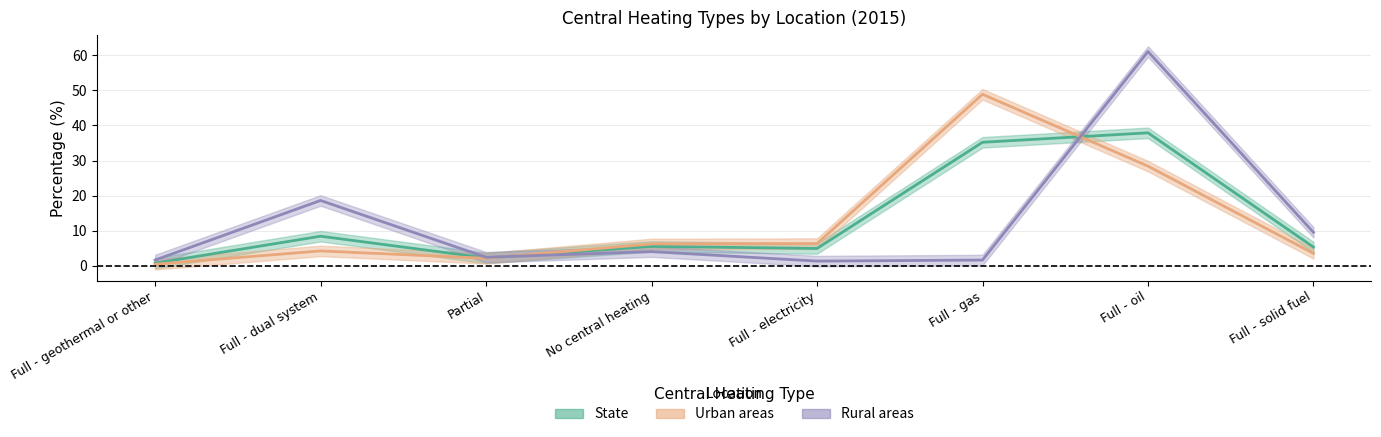

Rank the categories by Urban areas value from lowest to highest.

Full - geothermal or other, Partial, Full - solid fuel, Full - dual system, No central heating, Full - electricity, Full - oil, Full - gas